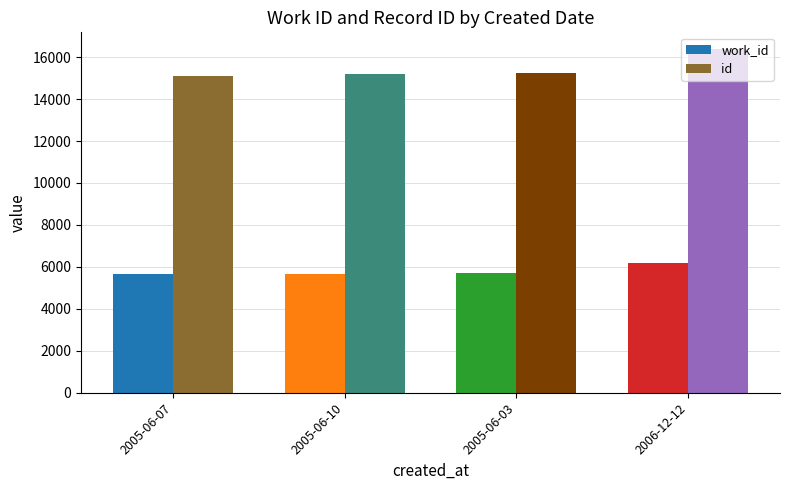

Which category has the highest value across all series?

2006-12-12